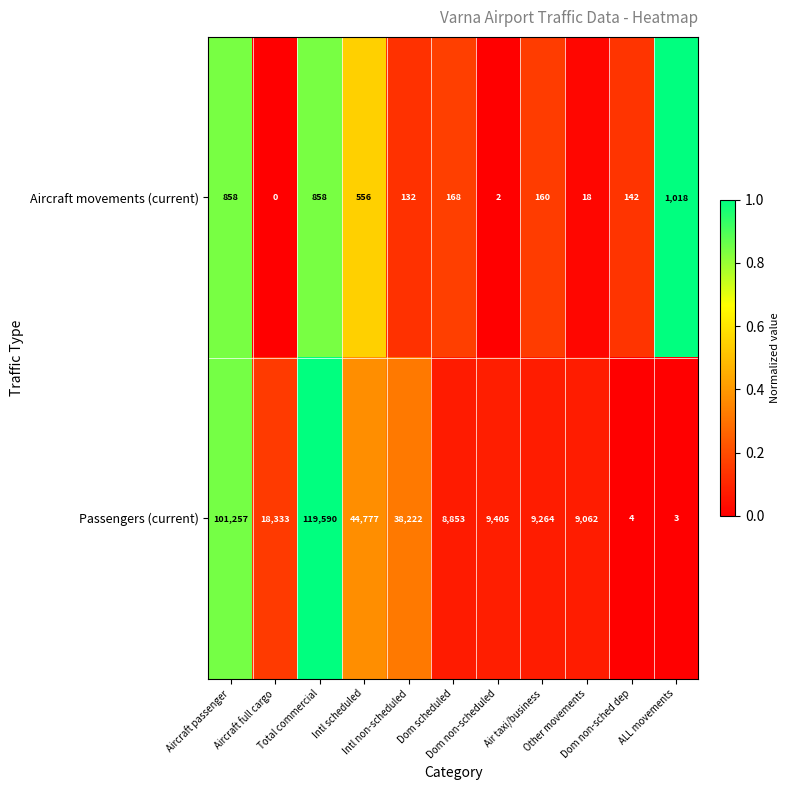

What is the maximum value shown in the chart?

119590